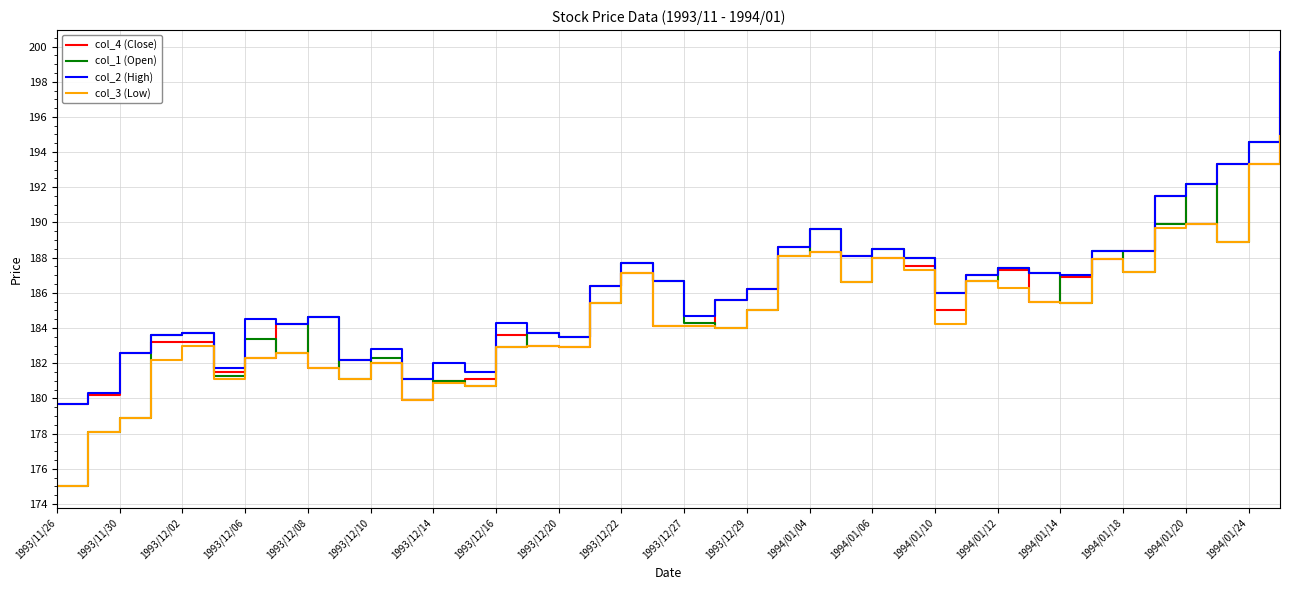

What are all the series names shown in the legend?

col_4 (Close), col_1 (Open), col_2 (High), col_3 (Low)